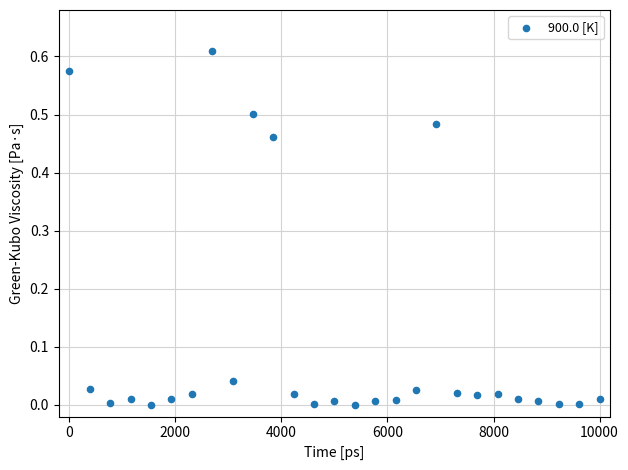

What is the range of X values (max minus min)?

10000.0